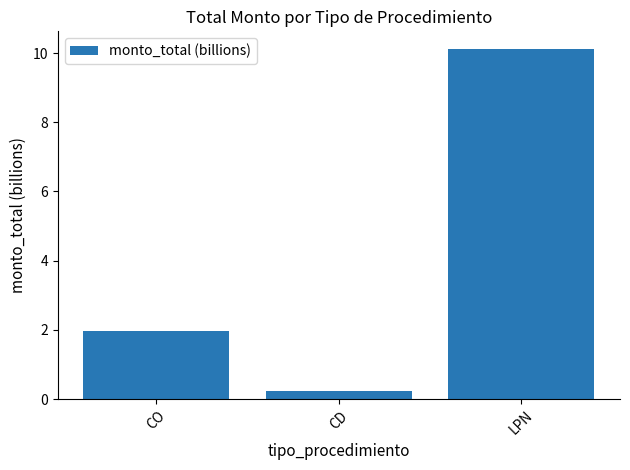

Are the bars horizontal?

No